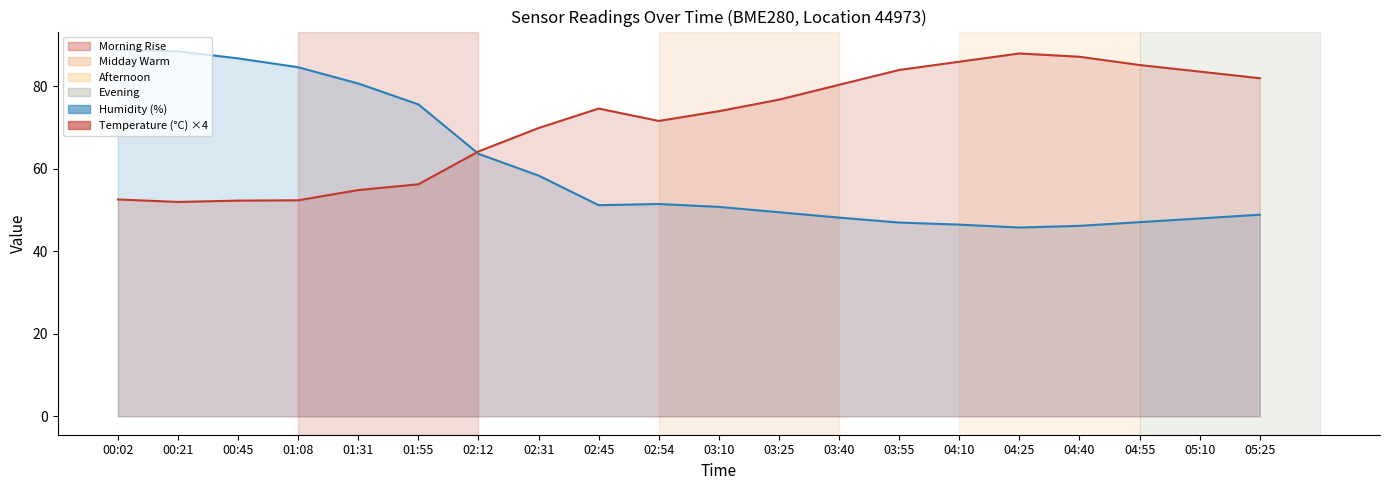

How many data points in humidity line are above 51?

10